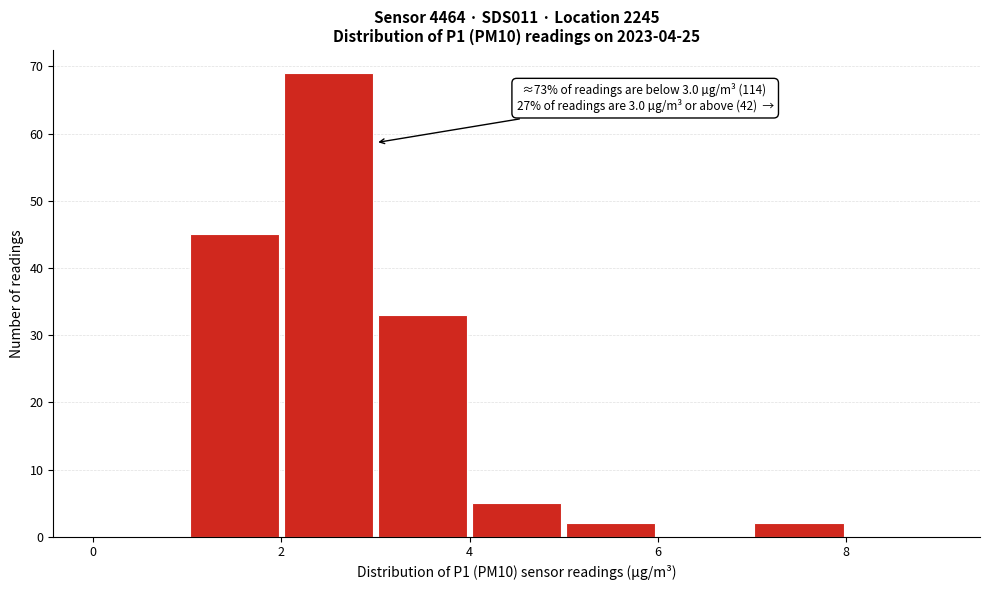

Over which range of the x-axis is the bar tallest?

2 to 3